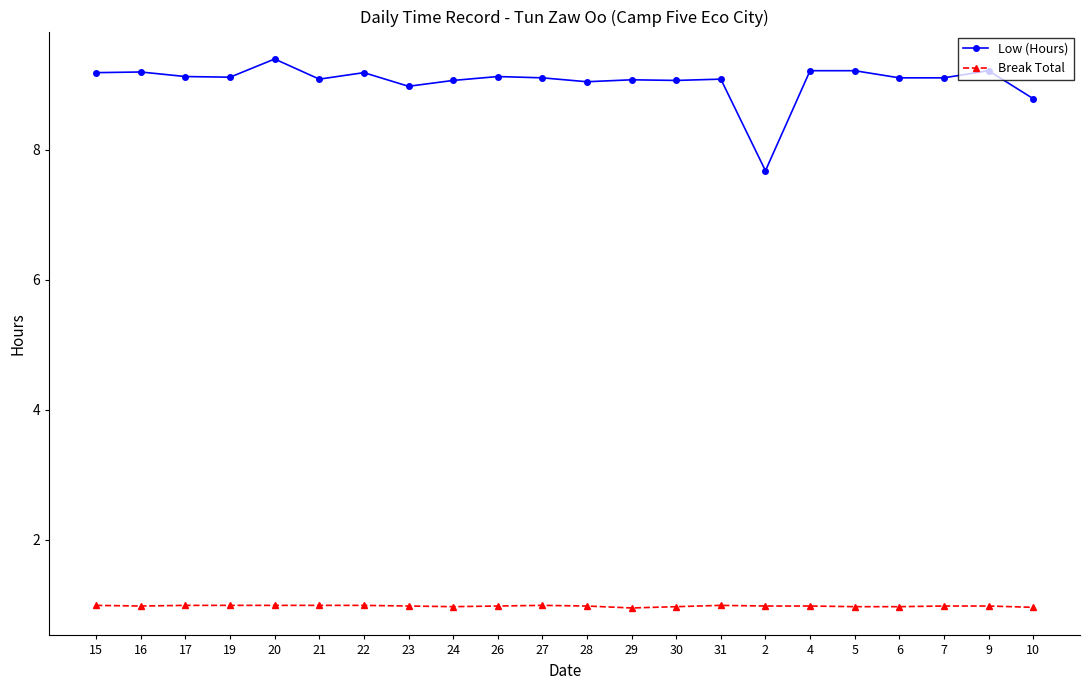

Is it true that Break Total equals 1.0 at 5?

True